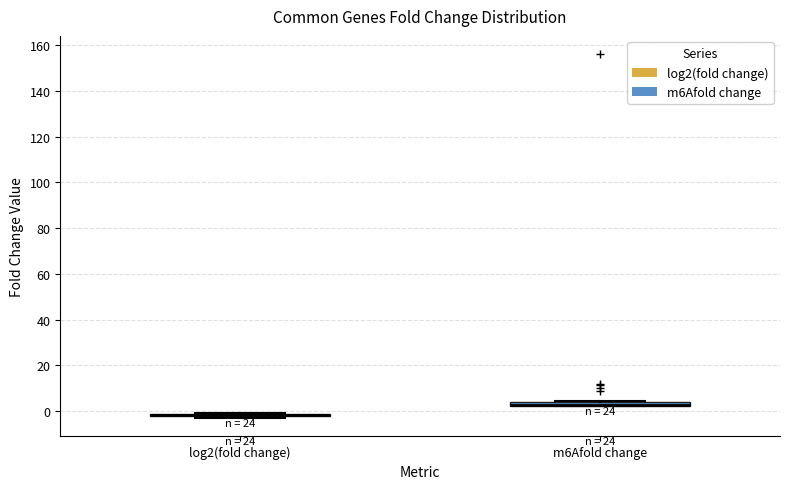

Where is the upper edge of the box for m6Afold change on the y-axis? The values are not printed on the chart, so give them approximately, as read against the axis.

4